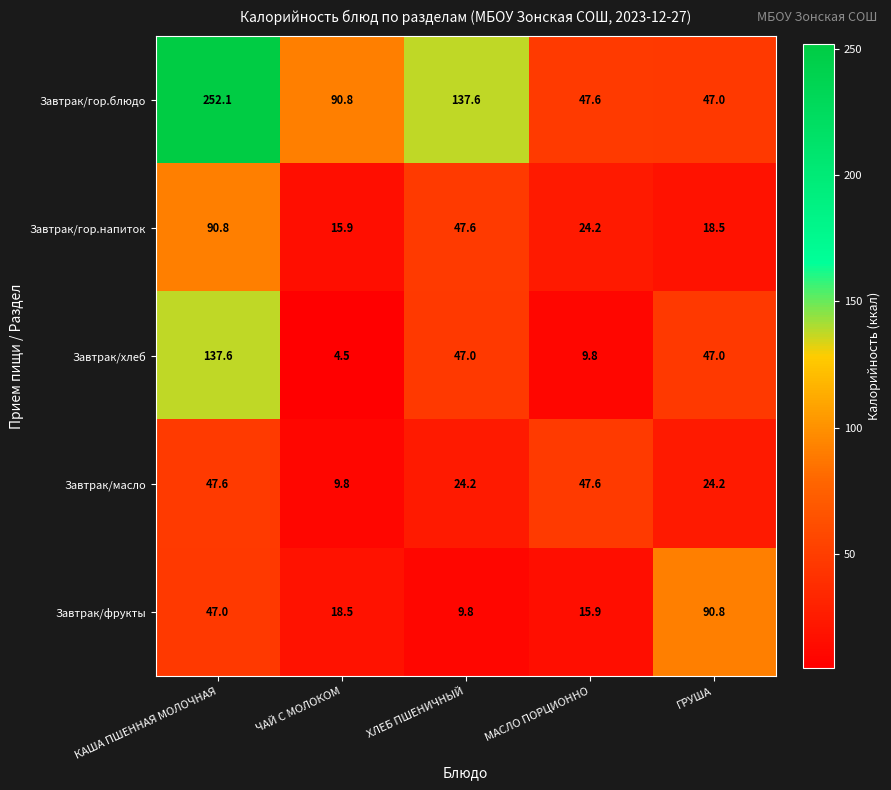

What is the difference between the highest and lowest values at ЧАЙ С МОЛОКОМ?

86.3